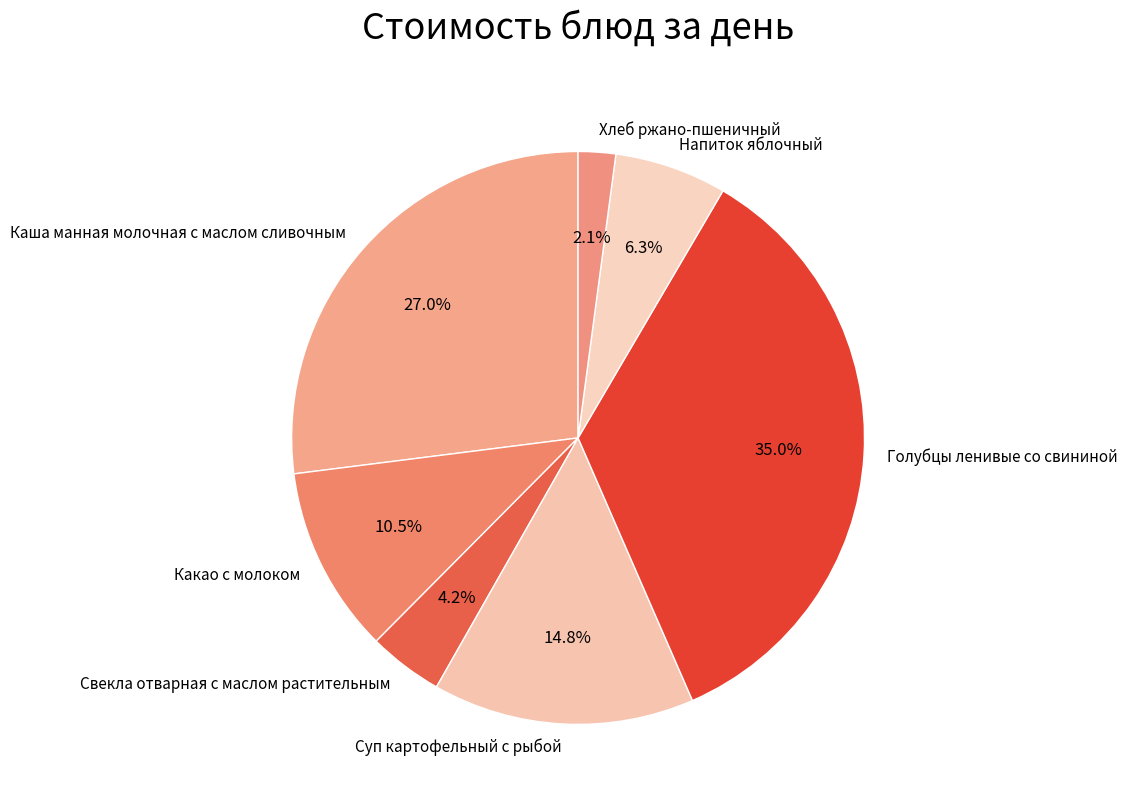

Is it true that Напиток яблочный is 15% of the pie?

False